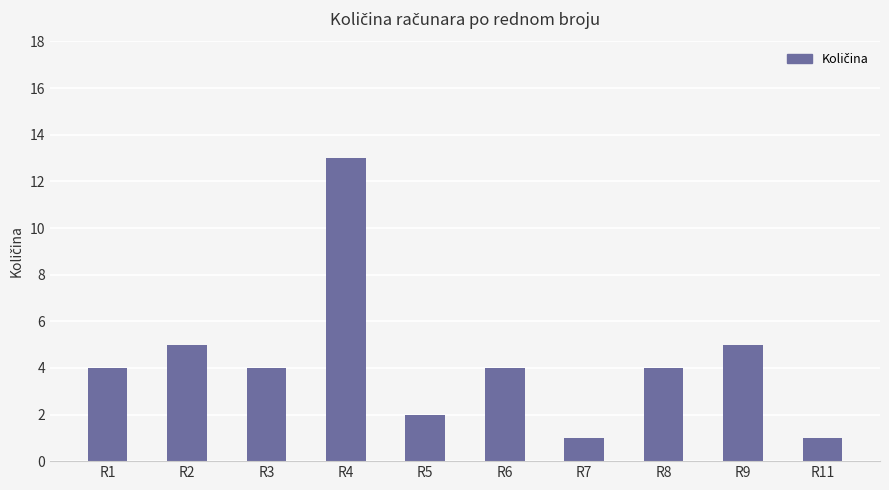

Which label corresponds to the largest value in the chart?

R4